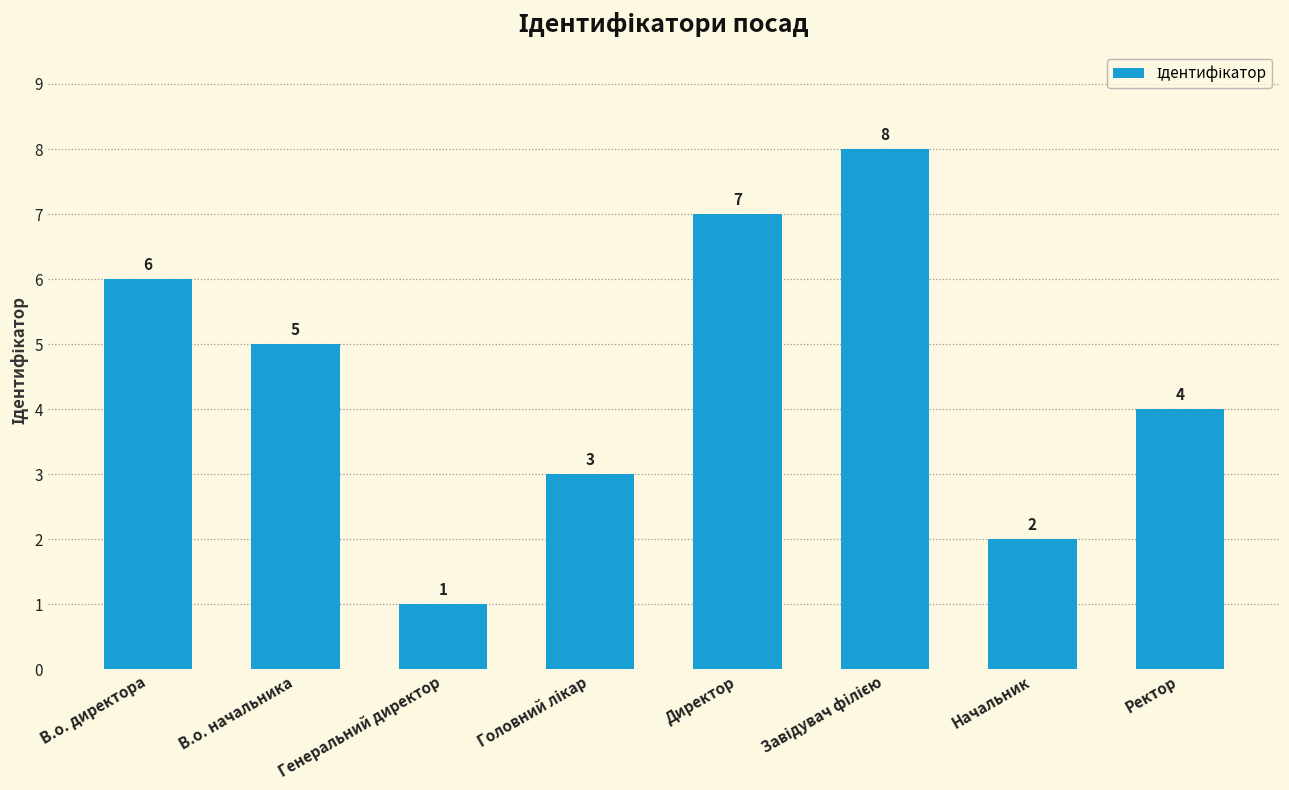

Which label corresponds to the smallest value in the chart?

Генеральний директор